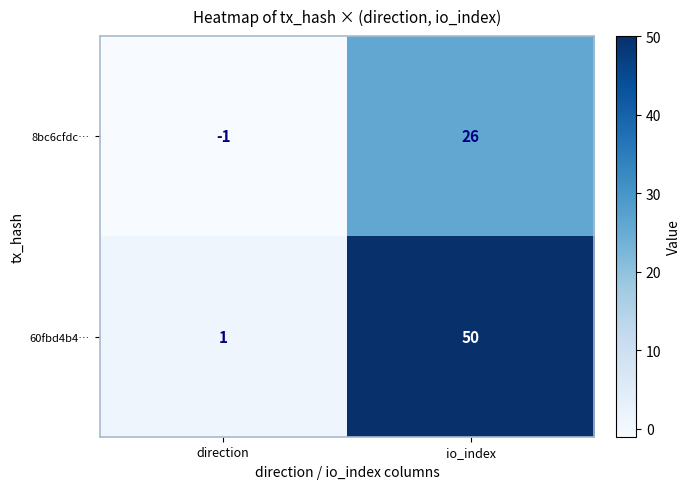

What is the difference between the highest and lowest values at io_index?

24